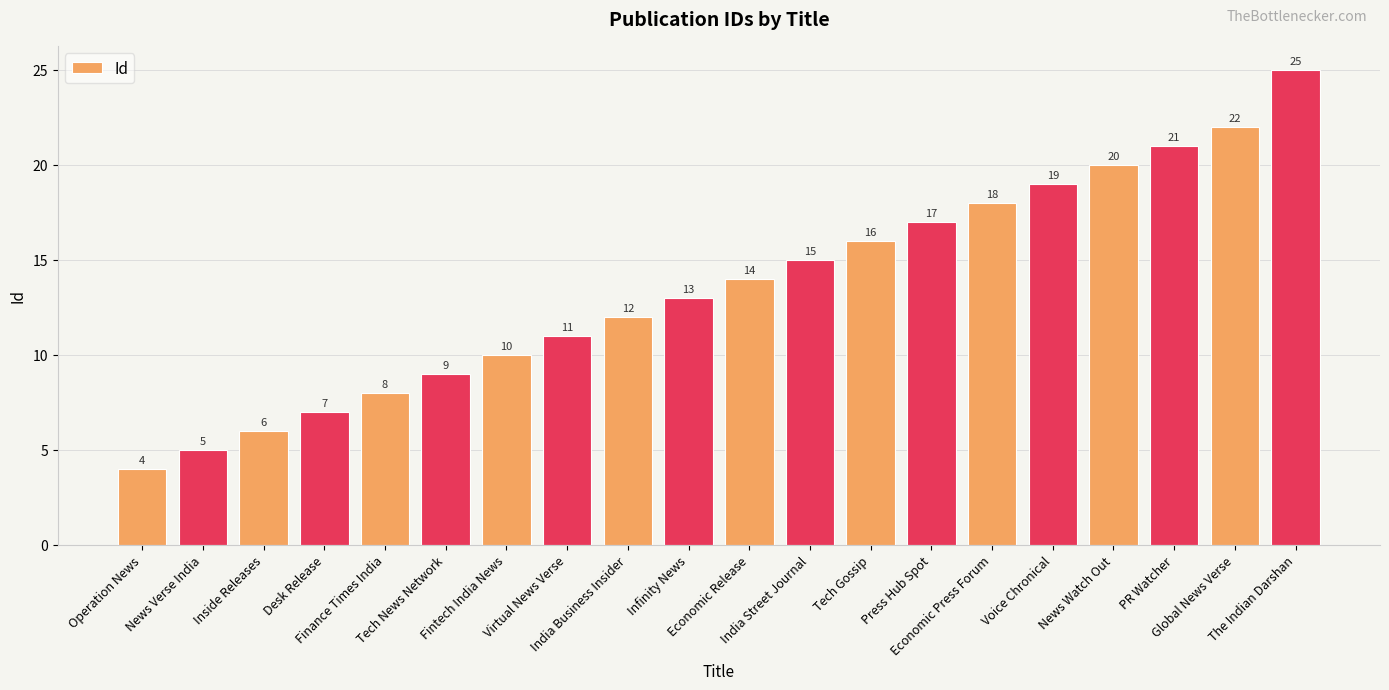

How many values are below 14?

10